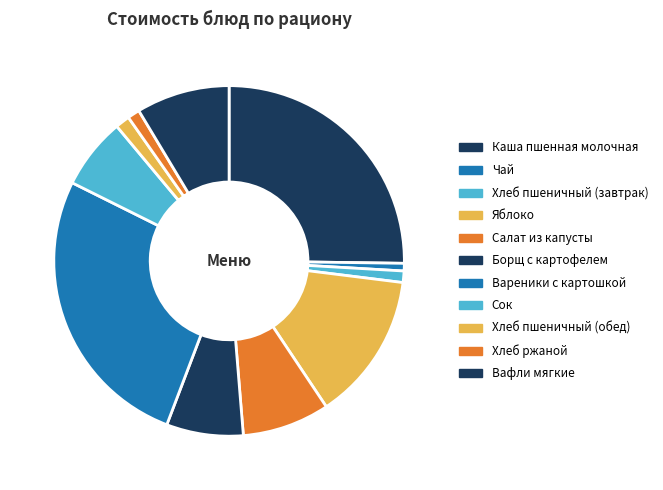

To the nearest percent, what is the combined percentage of Вафли мягкие and Чай?

9%